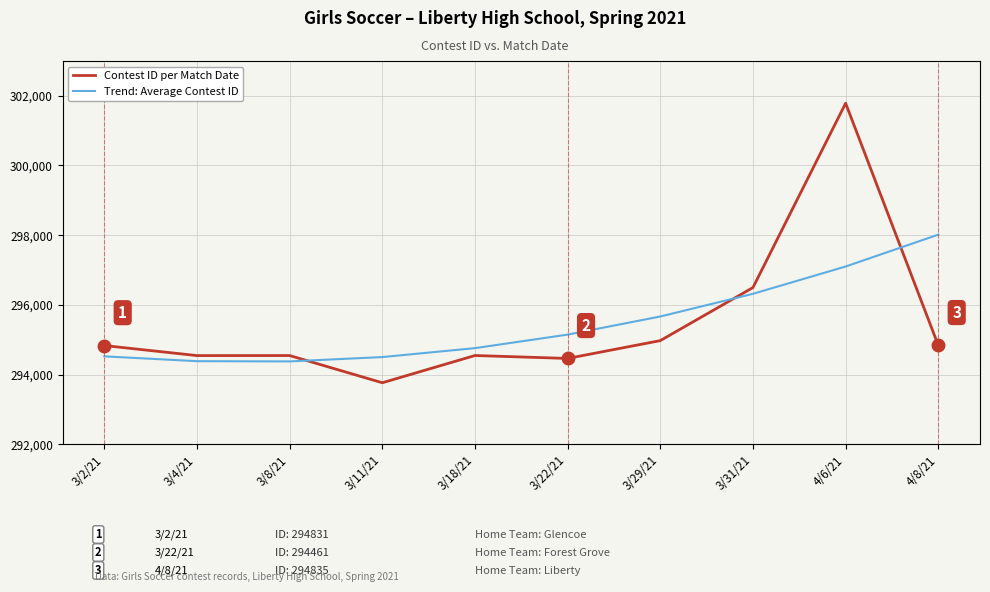

What position from the left is 3/29/21?

7